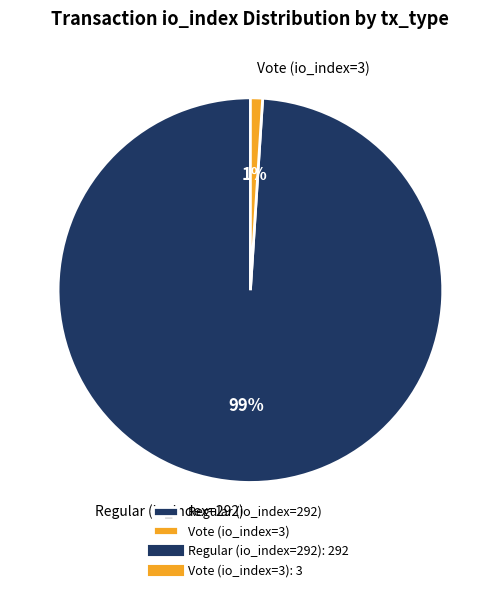

To the nearest percent, what is the difference between the largest and smallest slice percentages?

98%